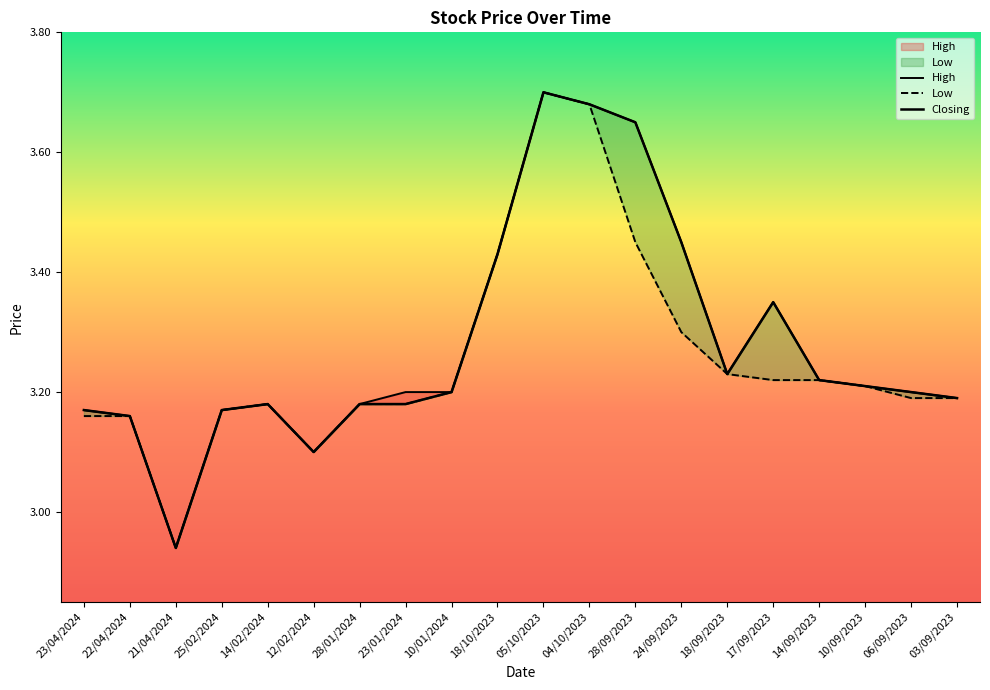

True or false: High and Closing cross at least once.

False